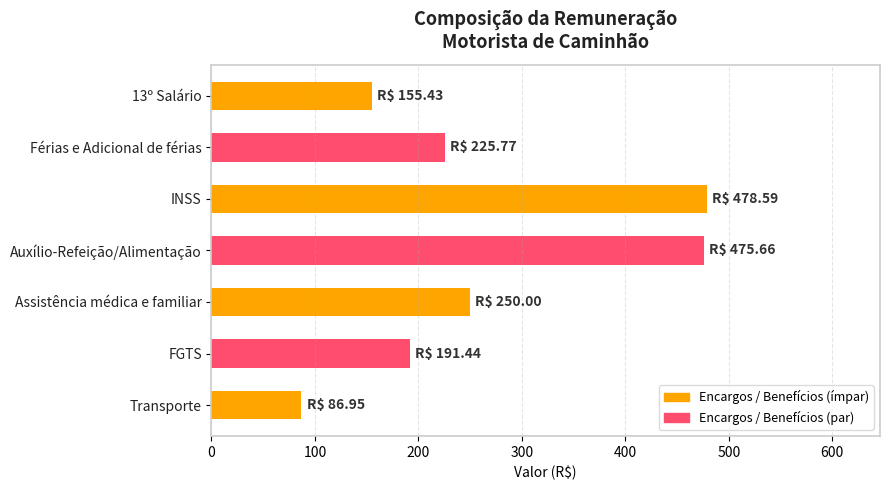

Between Transporte and Férias e Adicional de férias, which is larger?

Férias e Adicional de férias